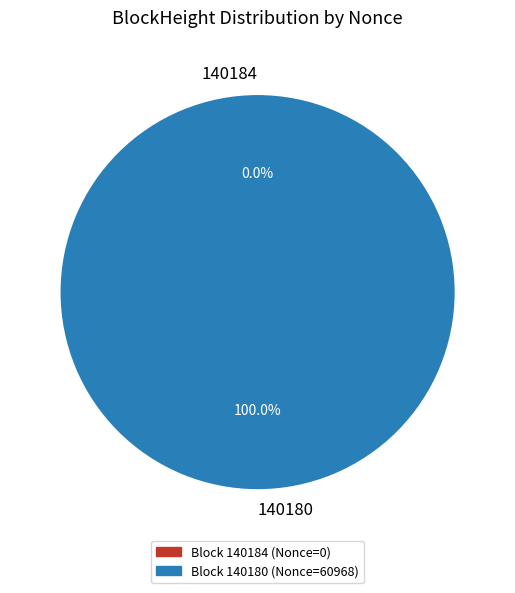

True or false: 140184 accounts for 13% of the total.

False